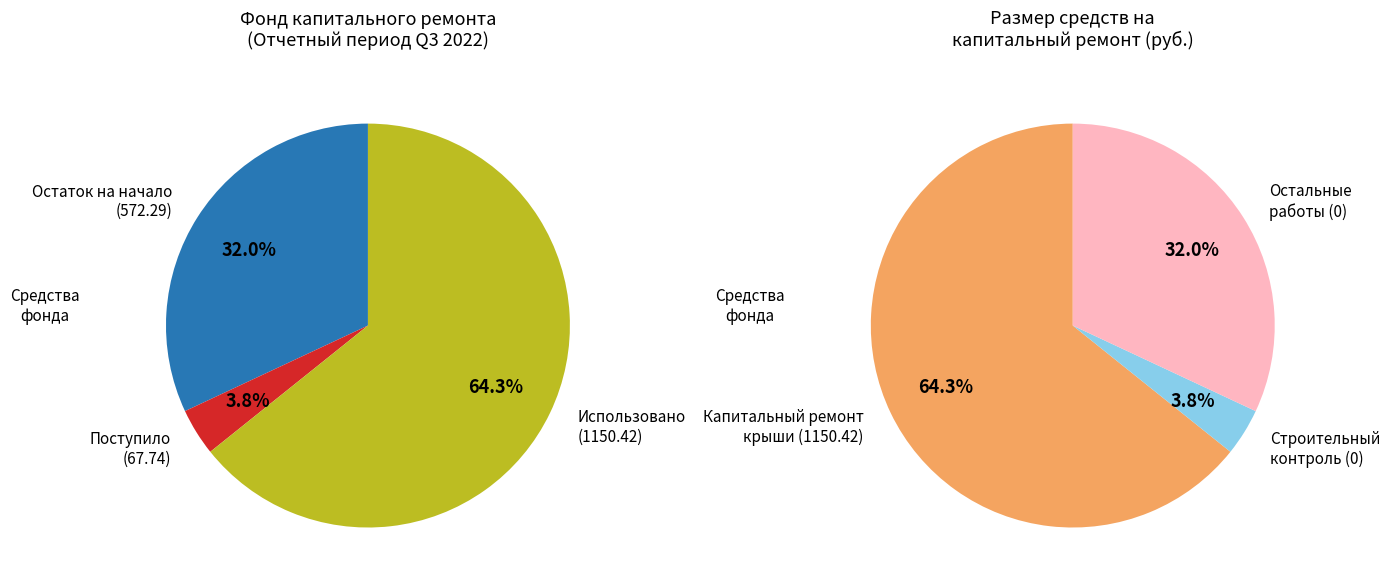

Which category has the smallest portion of the pie?

Строительный контроль